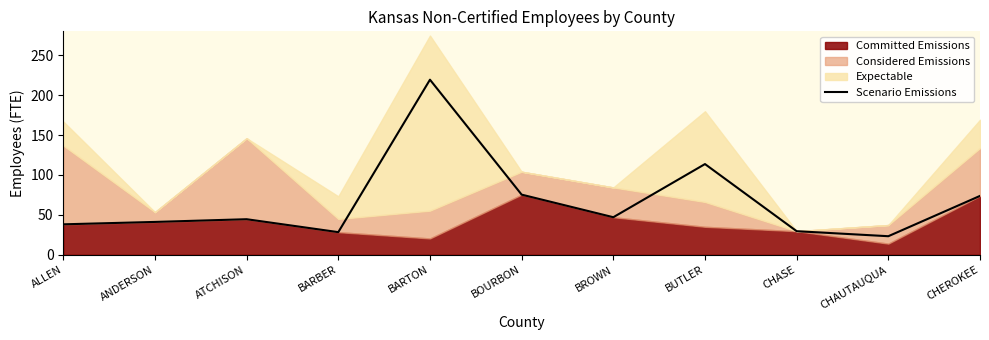

List the labels in order of value, largest first.

BARTON, BUTLER, BOURBON, CHEROKEE, BROWN, ATCHISON, ANDERSON, ALLEN, CHASE, BARBER, CHAUTAUQUA